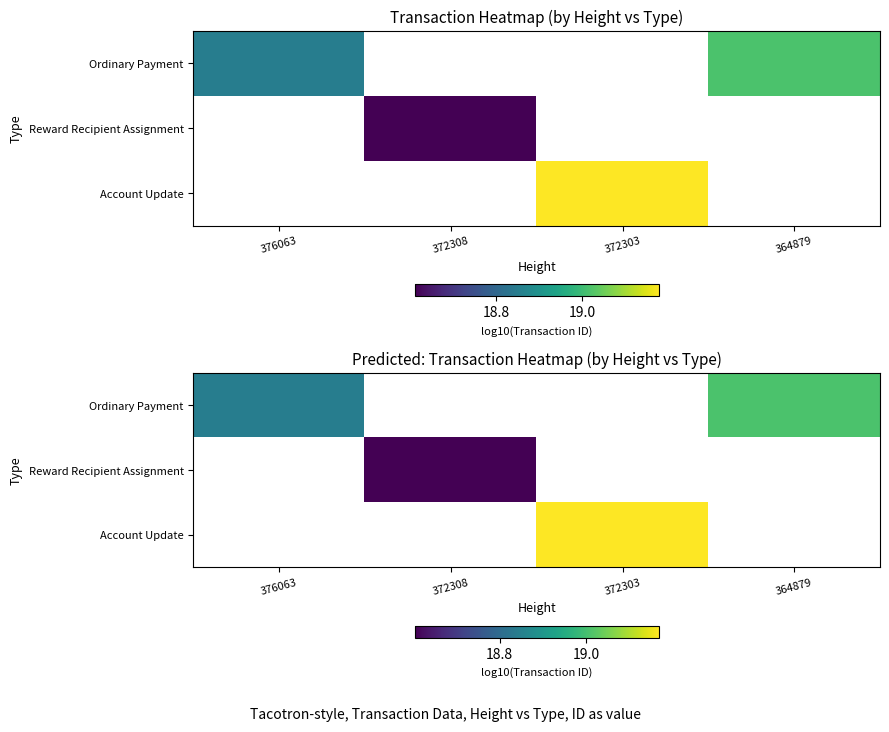

How many series are shown in this chart?

3